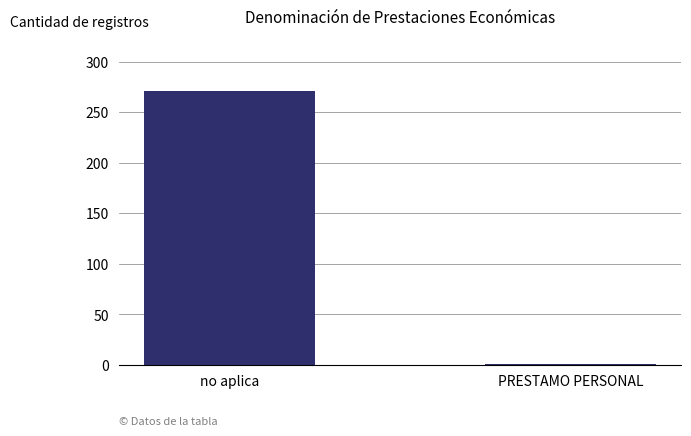

Which category has the lowest value across all series?

PRESTAMO PERSONAL